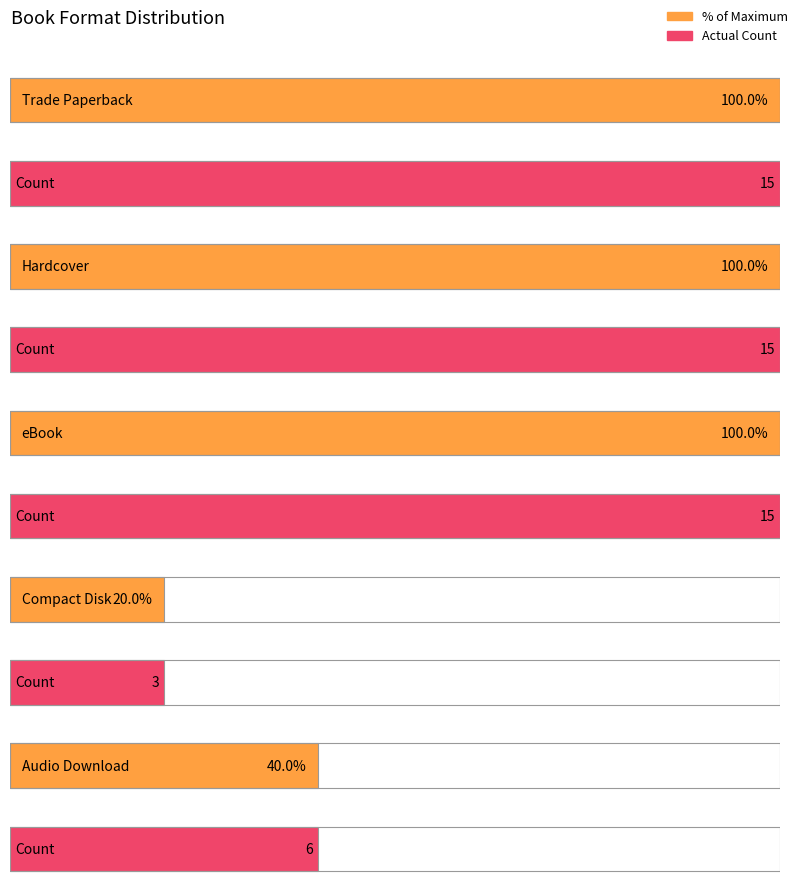

How many values are below 15?

2